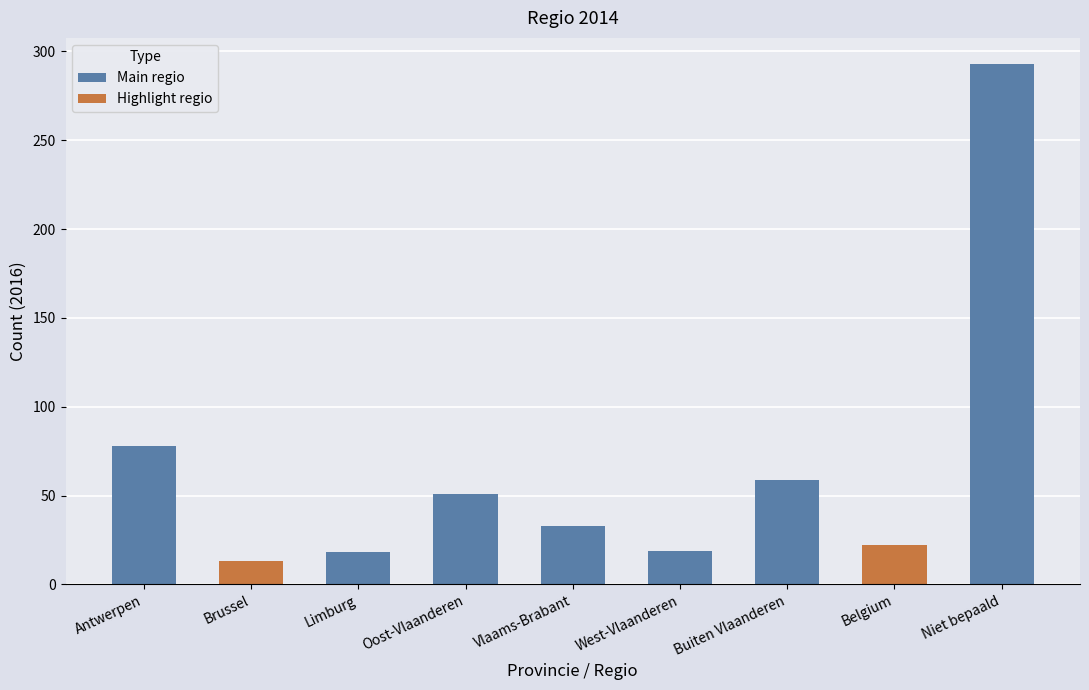

Count the number of categories in the chart.

9